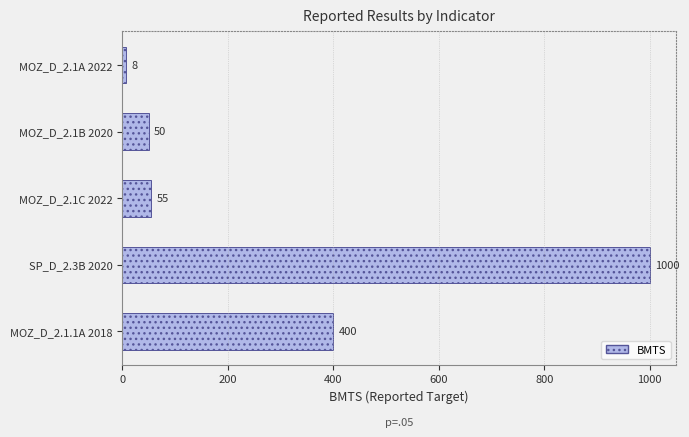

Rank the categories by value from lowest to highest.

MOZ_D_2.1A 2022, MOZ_D_2.1B 2020, MOZ_D_2.1C 2022, MOZ_D_2.1.1A 2018, SP_D_2.3B 2020